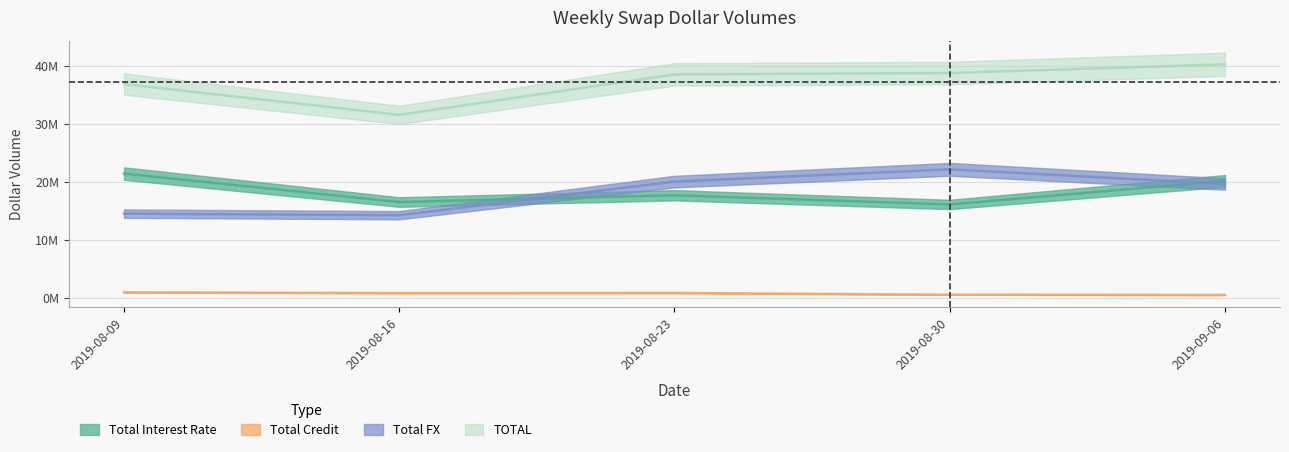

Reading left to right, extract all data points from this chart.

Total Interest Rate: 21428245	16518111	17684633	16098816	20163520
Total Credit: 932367	796978	823144	524059	485236
Total FX: 14517149	14243386	20040880	22160921	19636686
TOTAL: 36877761	31558476	38548657	38783796	40285442